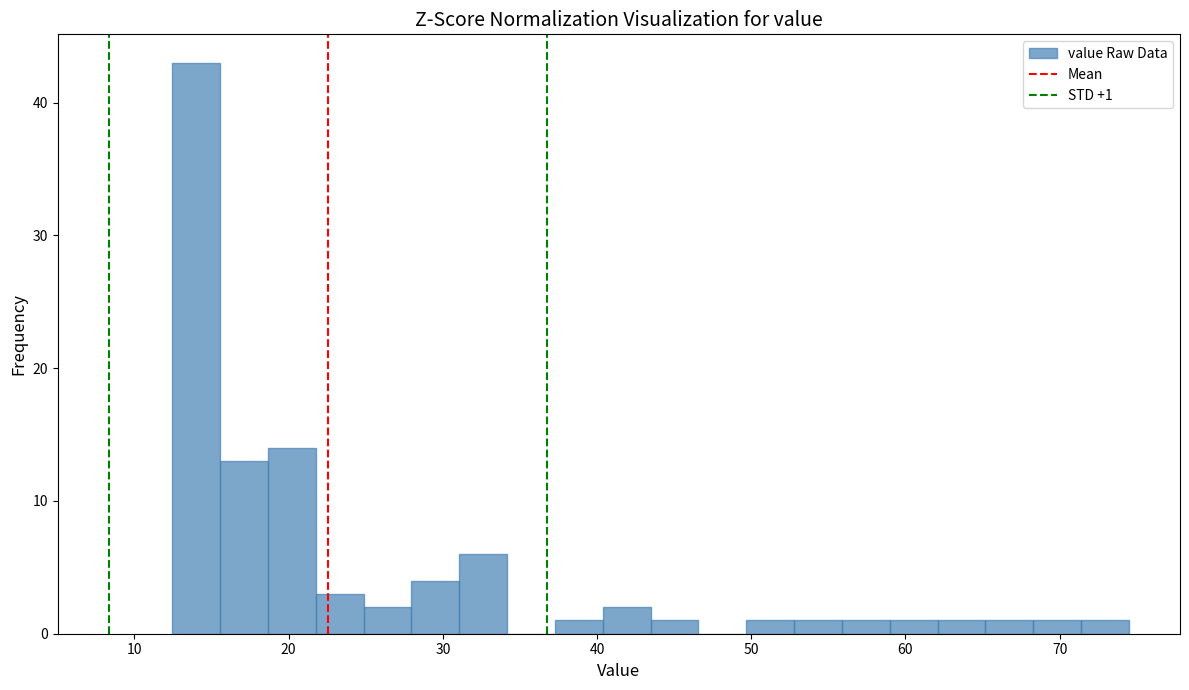

Read against the x-axis, roughly where is the centre of the tallest bar?

14